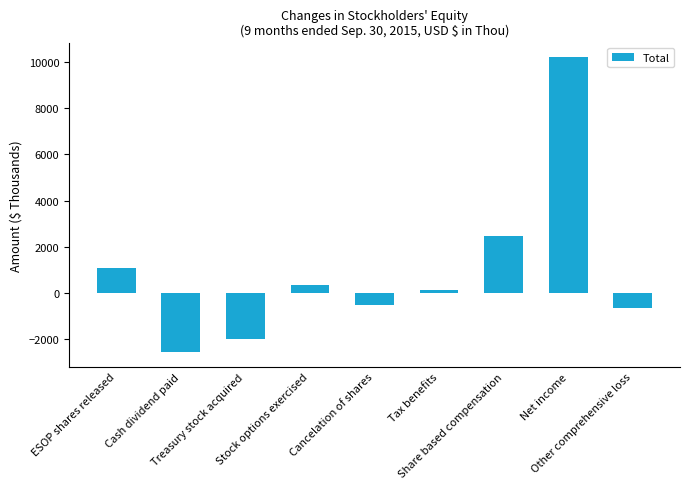

Reading left to right, list all the values displayed in this chart.

1107	-2554	-1963	365	-498	149	2468	10198	-640